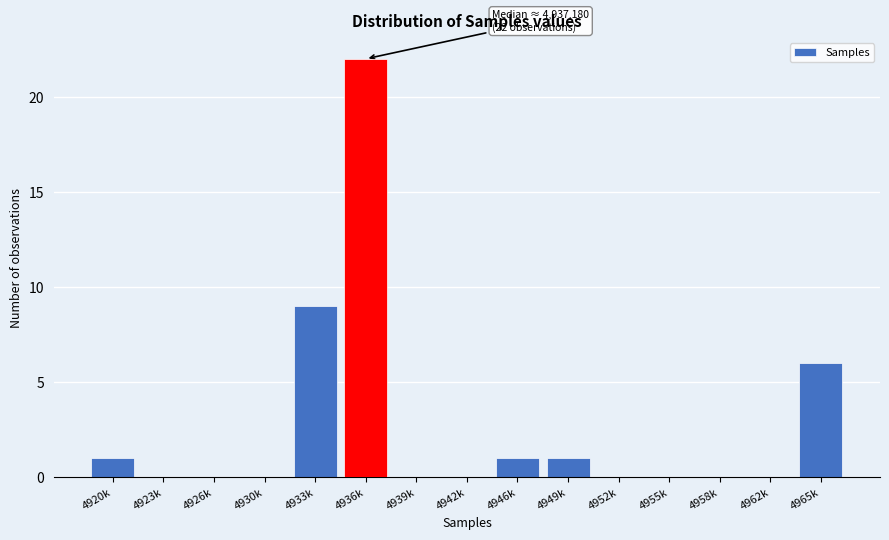

Reading left to right, what are all the values shown in this chart?

4920k=1	4923k=0	4926k=0	4930k=0	4933k=9	4936k=22	4939k=0	4942k=0	4946k=1	4949k=1	4952k=0	4955k=0	4958k=0	4962k=0	4965k=6